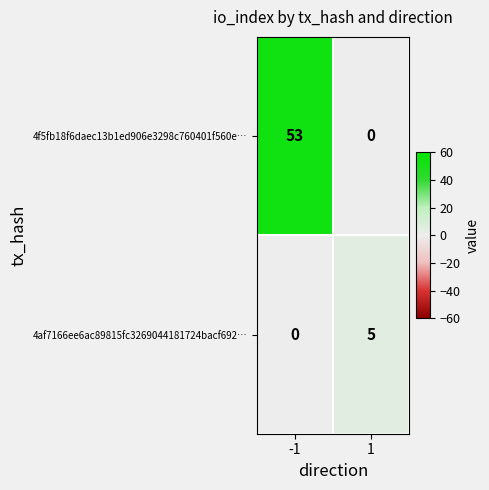

What is the spread (max minus min) of values at 1?

5